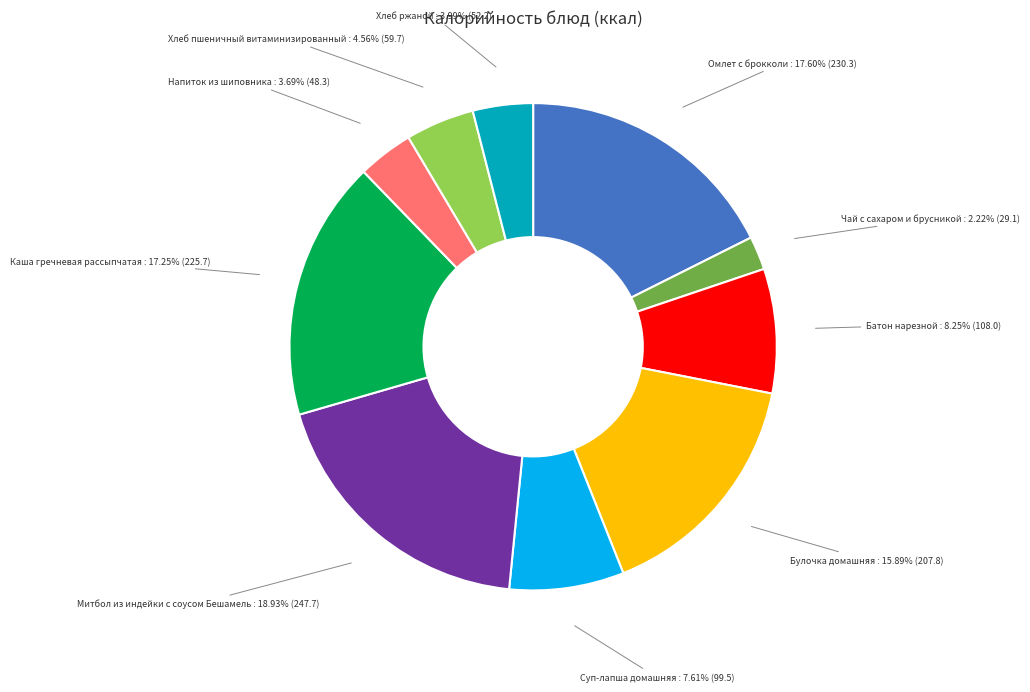

The Каша гречневая рассыпчатая slice represents 17% of the pie. True or false?

True